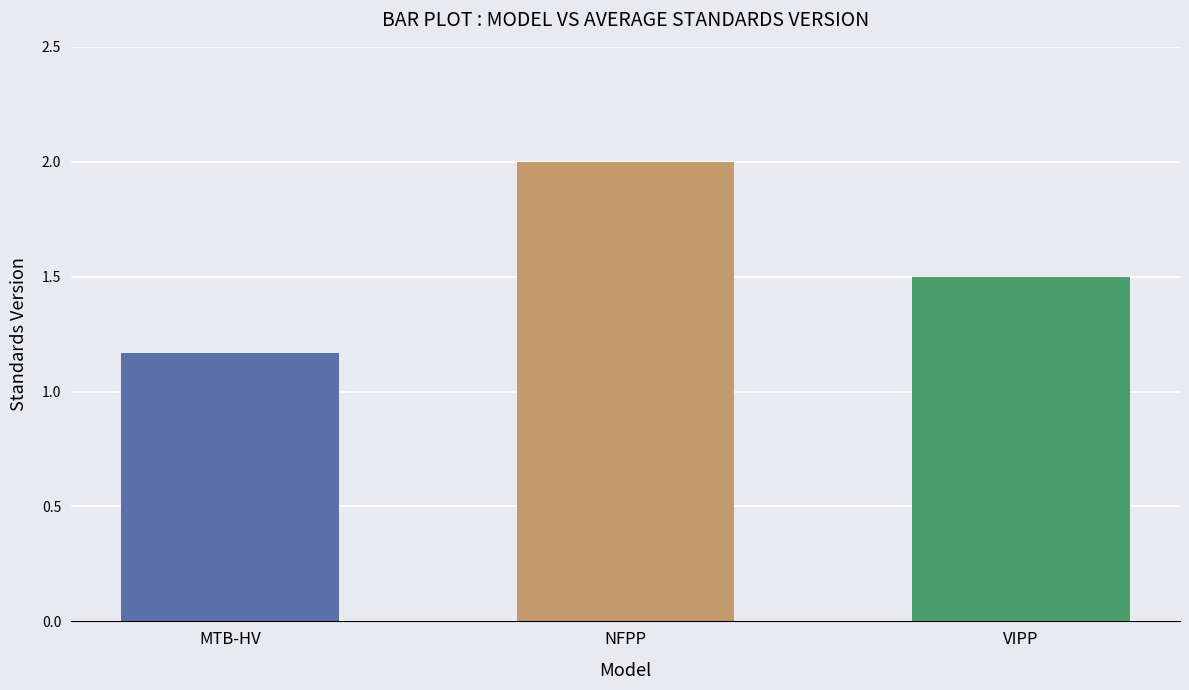

True or false: the data shows 0.4 at MTB-HV.

False